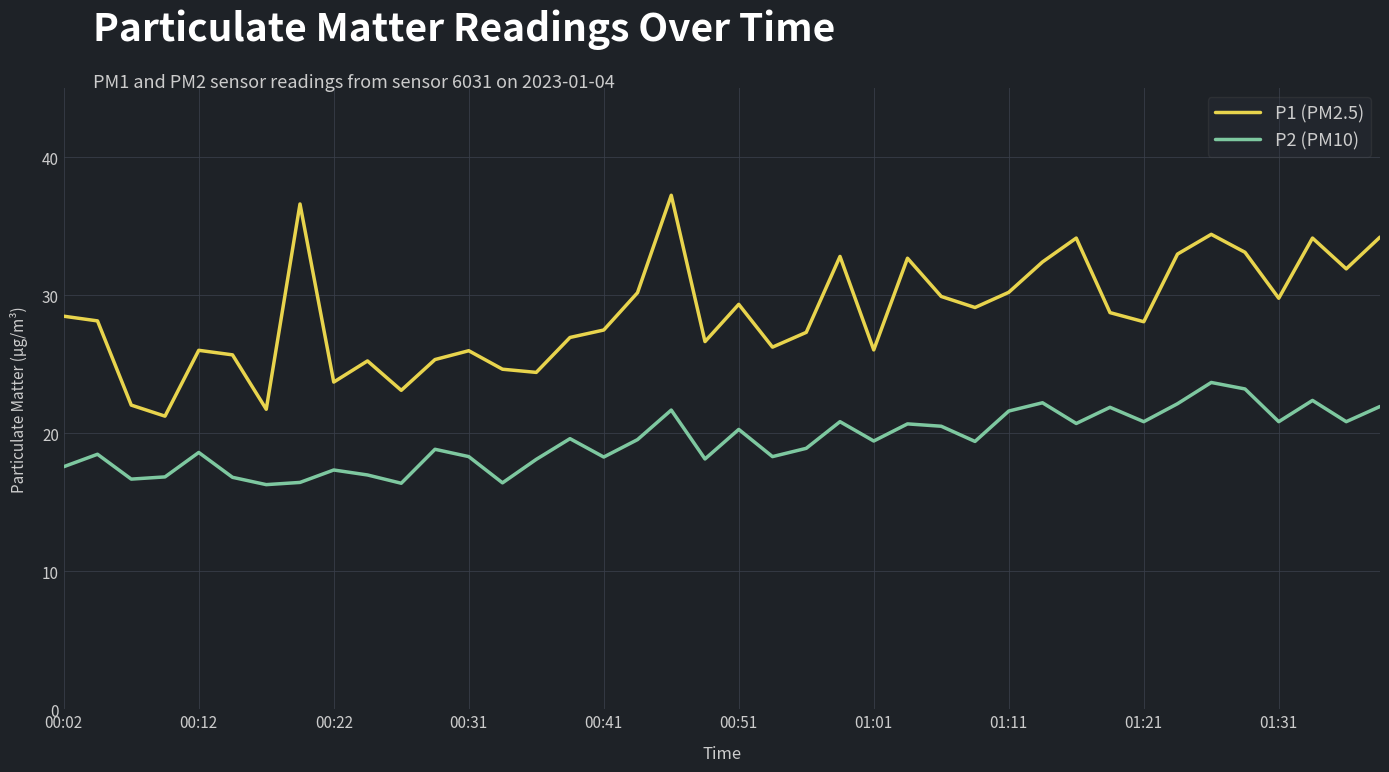

In P1 (PM2.5), how many points are lower than both neighbors (excluding endpoints)?

12